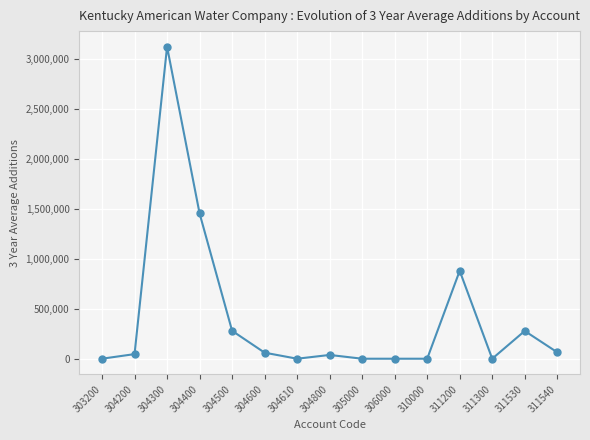

True or false: the data has more than 1 interior local peaks.

True